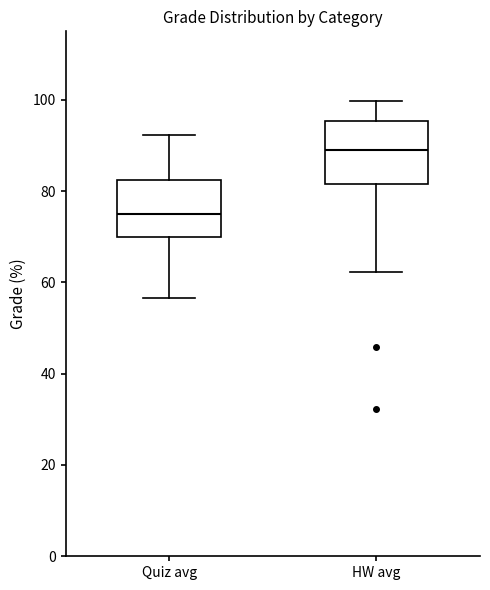

Reading left to right, read every box against the y-axis: the position of its median line, the range the box covers, and the ends of its whiskers. The values are not printed on the chart, so give them approximately, as read against the axis.

Quiz avg: median 74, box 70 to 82, whiskers 56 to 92
HW avg: median 90, box 82 to 96, whiskers 62 to 100